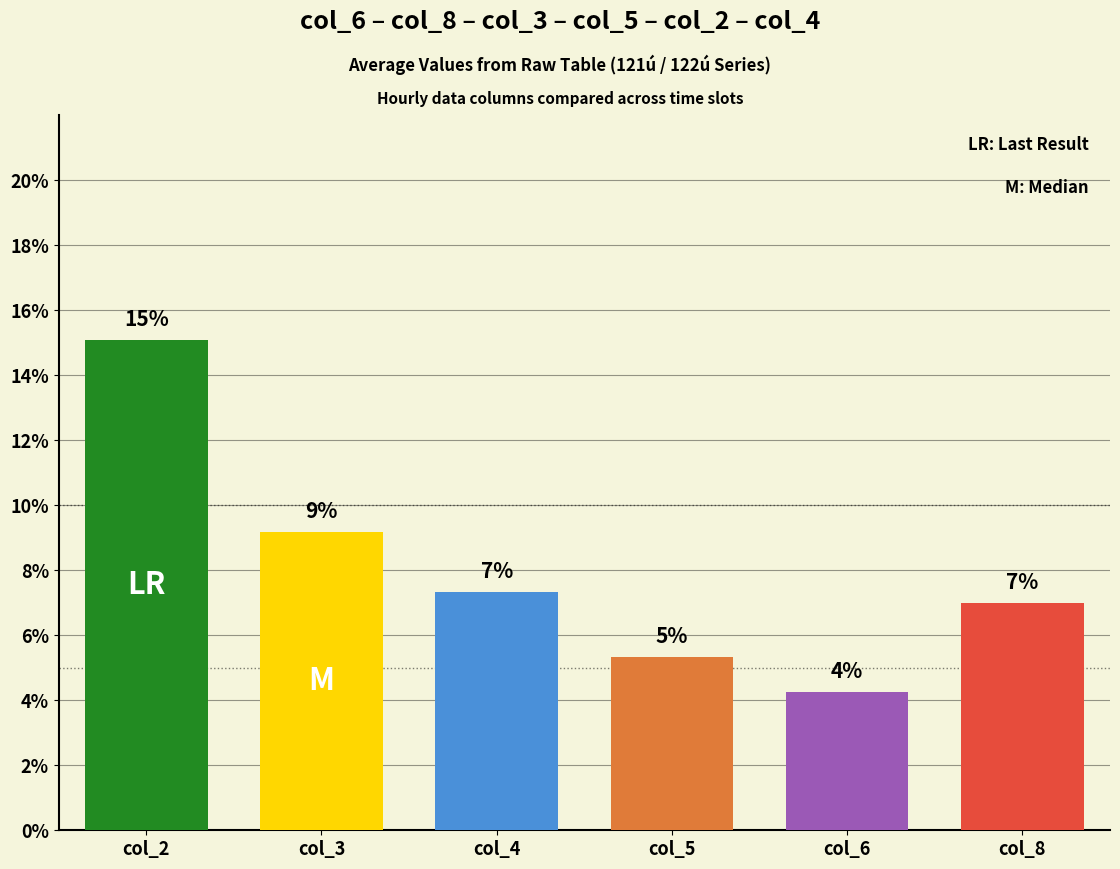

Which series has the largest total across all categories?

col_2